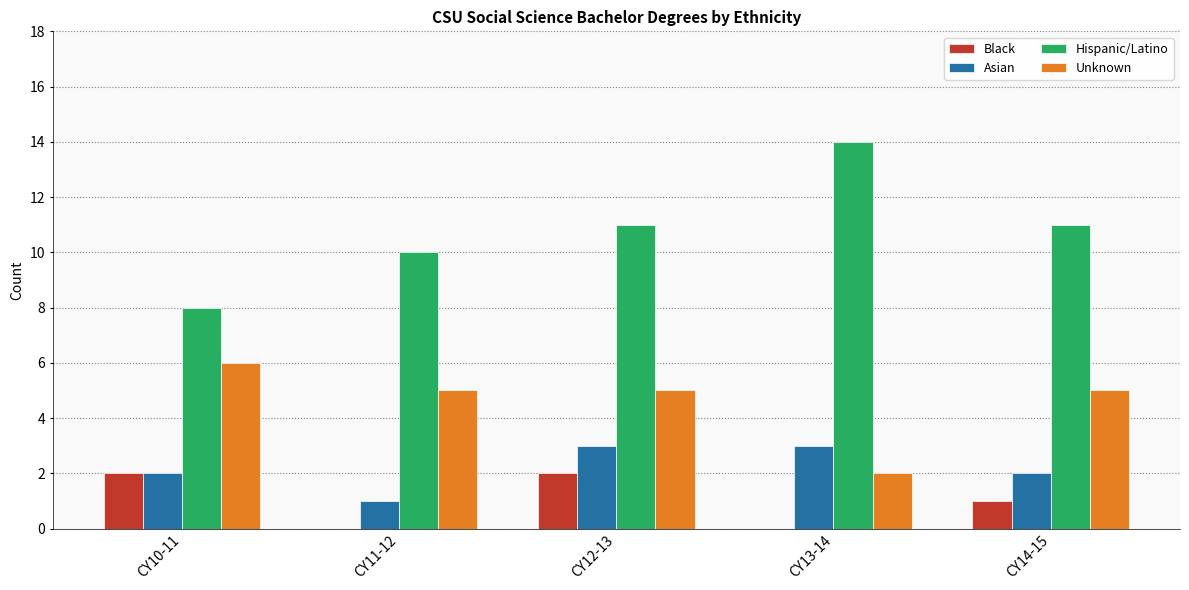

At which category is the sum across all series the highest?

CY12-13